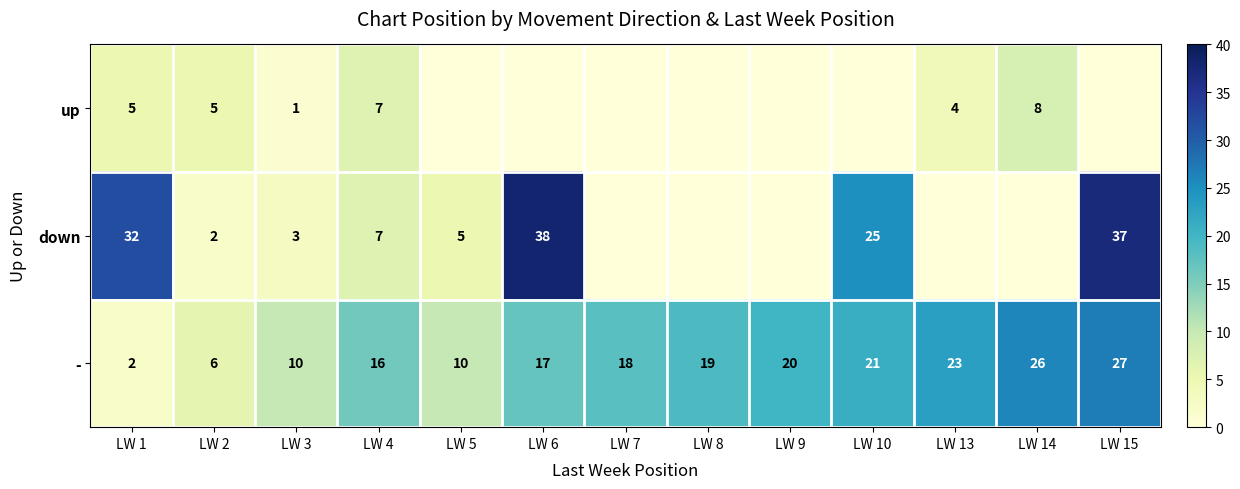

What value does the - series have at LW 14, to the nearest 5?

25